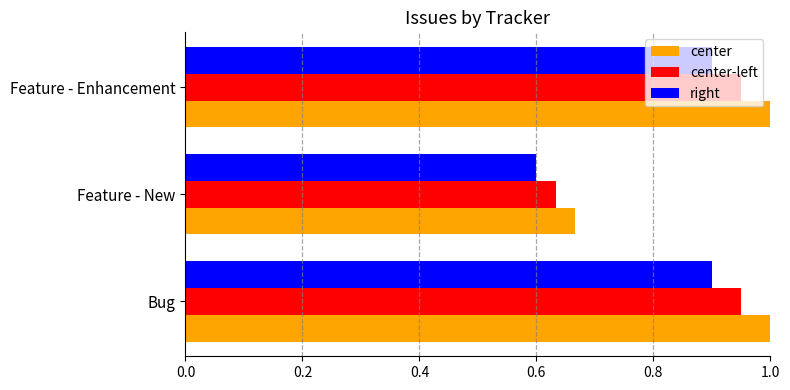

What are all the series names shown in the legend?

center, center-left, right